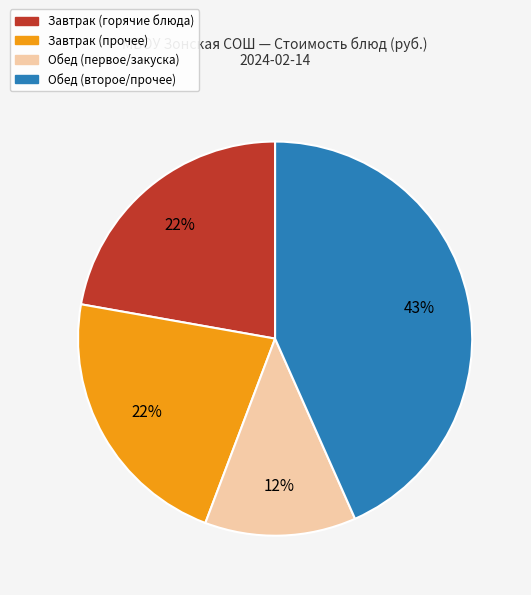

Is there any slice that represents more than half of the pie?

No